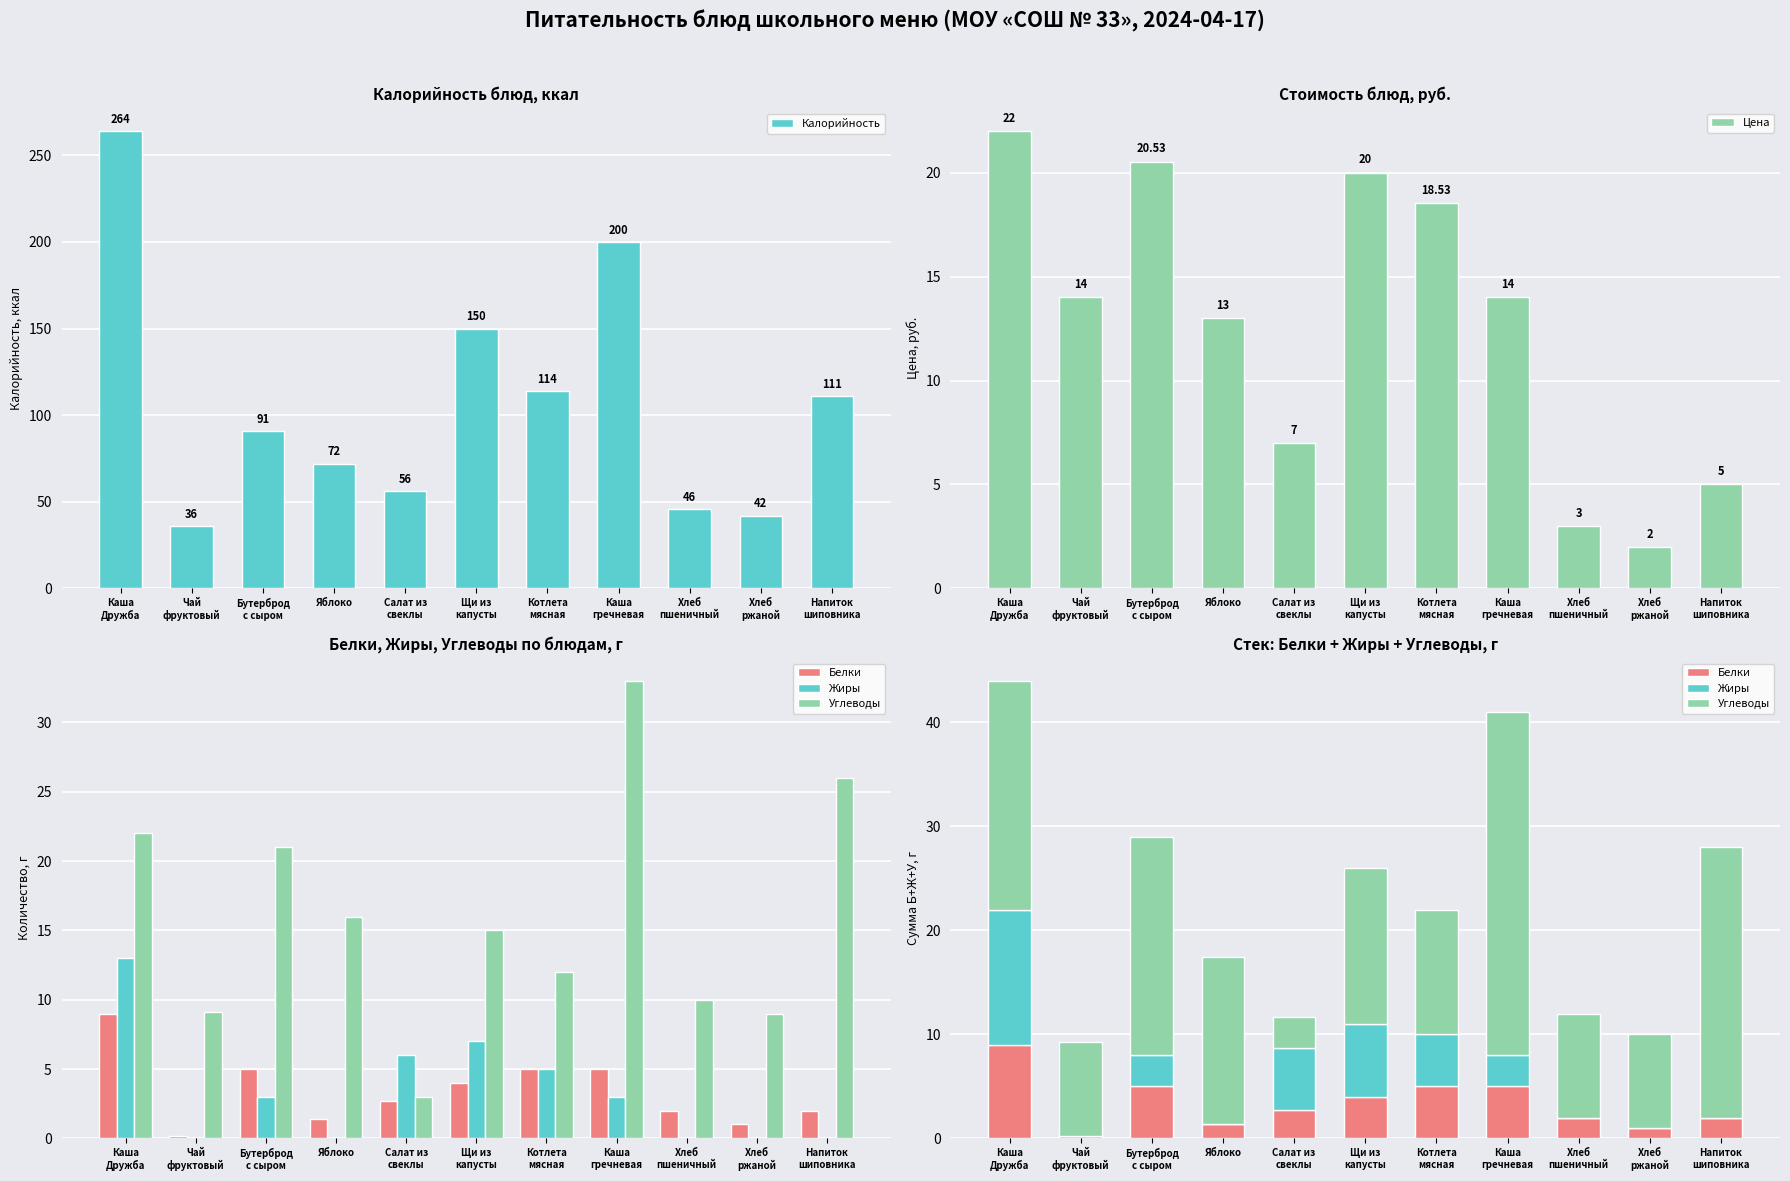

At which category is the sum across all series the highest?

Каша
Дружба